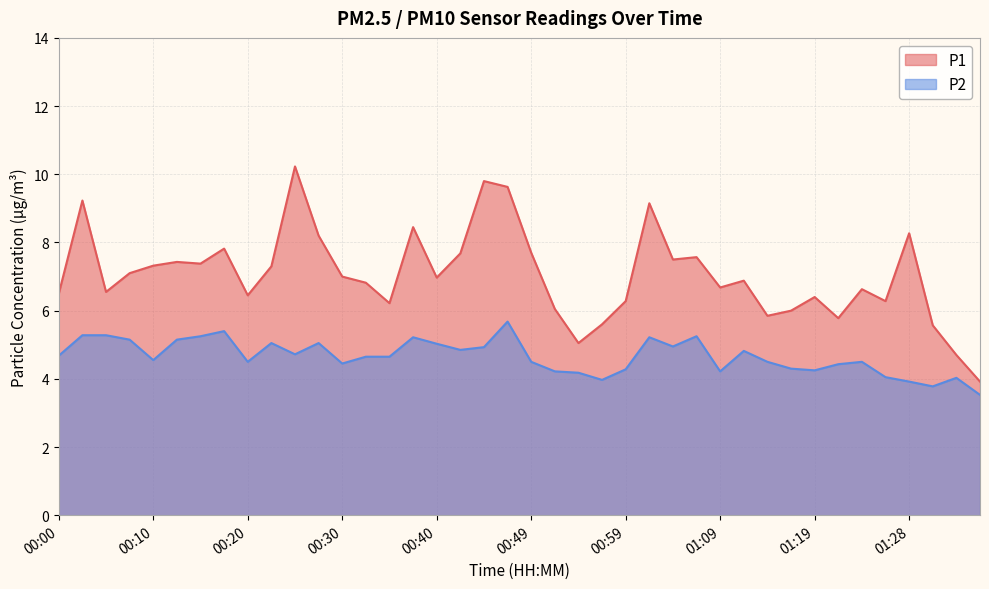

What is the label of the 26th point from the left?

01:02